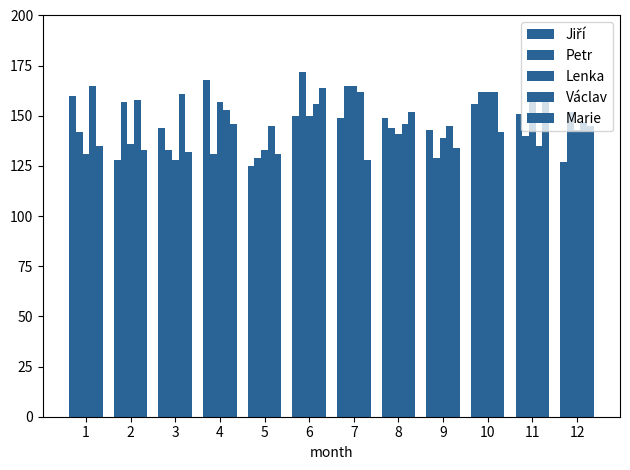

How many distinct data groups are displayed?

5